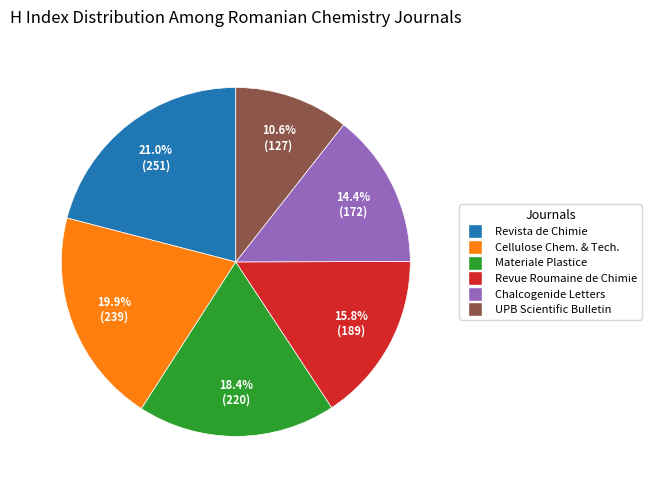

Is there any slice that represents more than half of the pie?

No